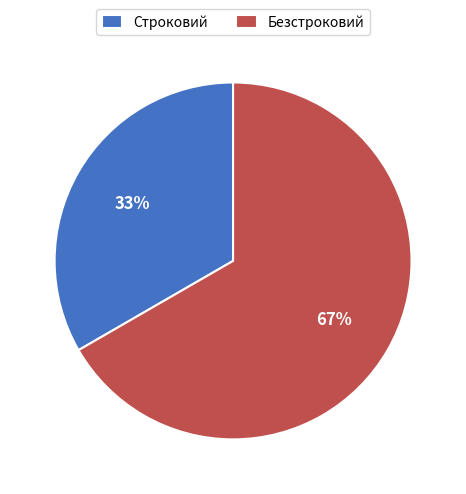

Which category has the smallest portion of the pie?

Строковий